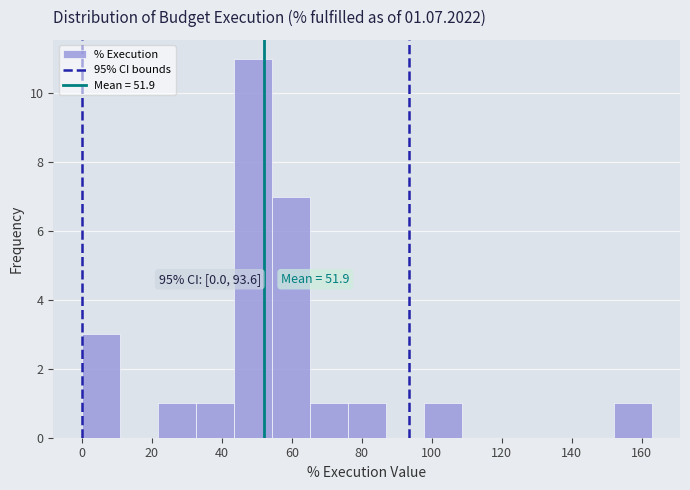

Which range on the x-axis has the tallest bar?

44 to 54